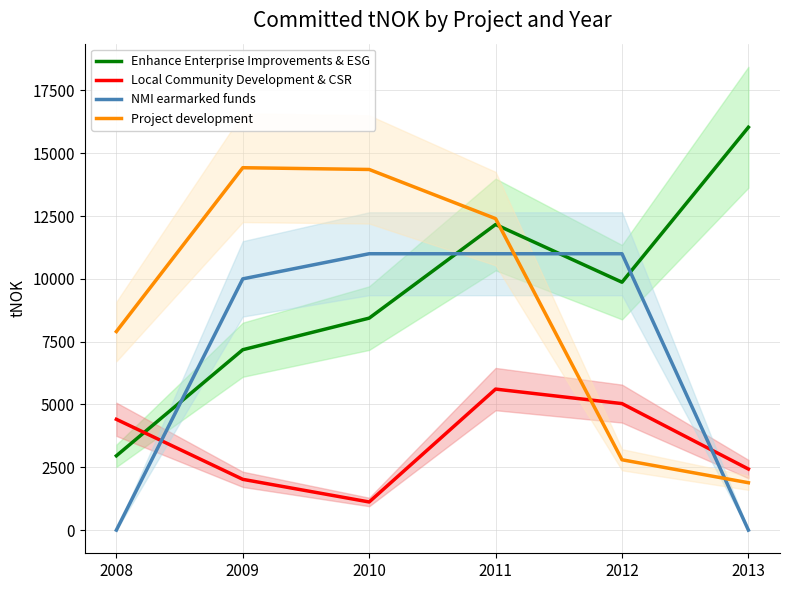

What is the minimum value for Enhance Enterprise Improvements & ESG?

2958